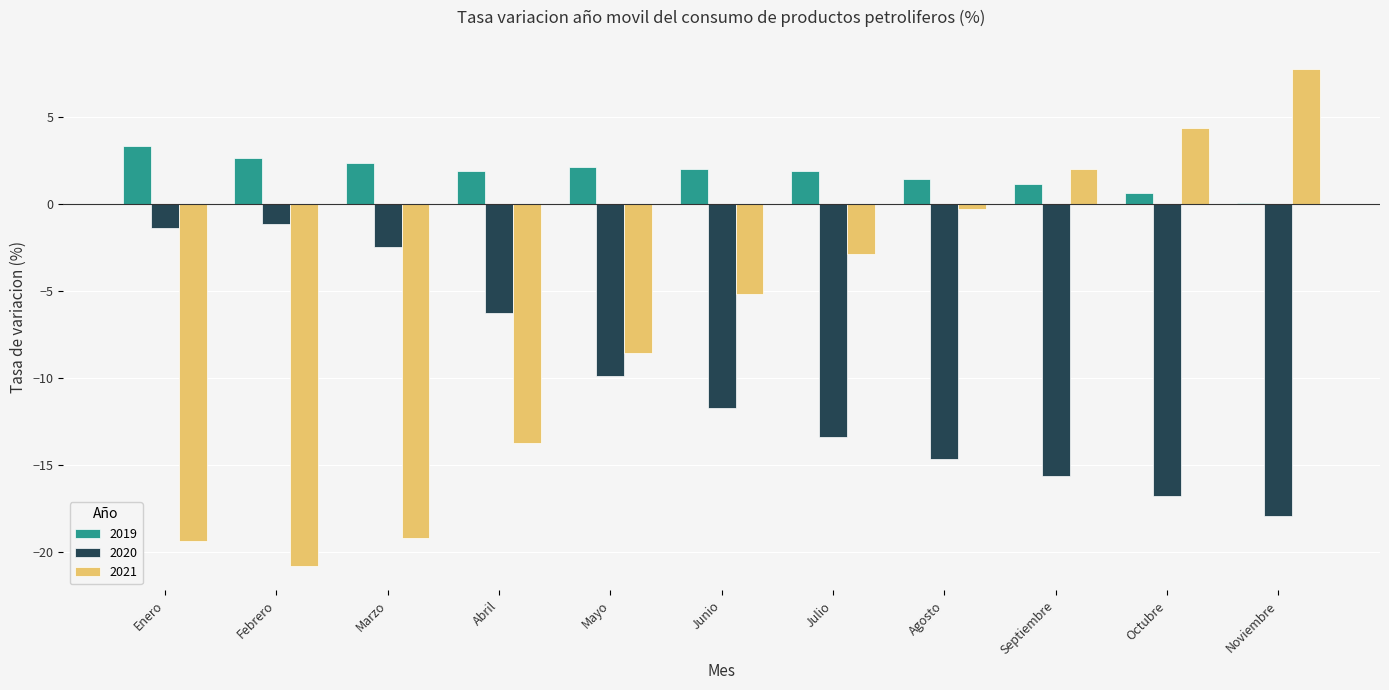

What is the sum of all 2019 values?

19.5